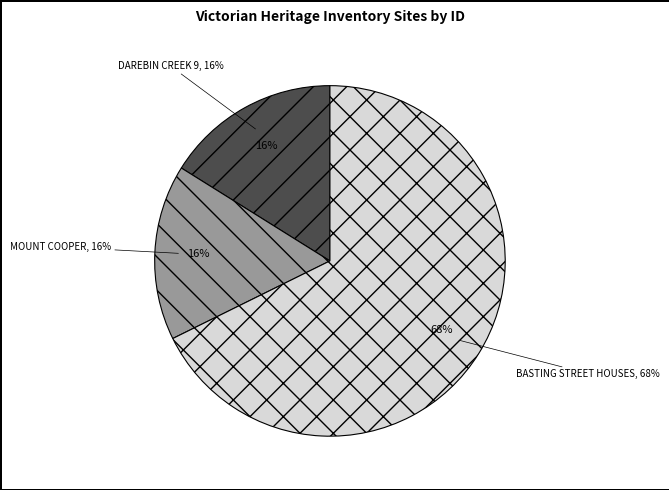

To the nearest percent, what portion does BASTING STREET HOUSES represent?

68%